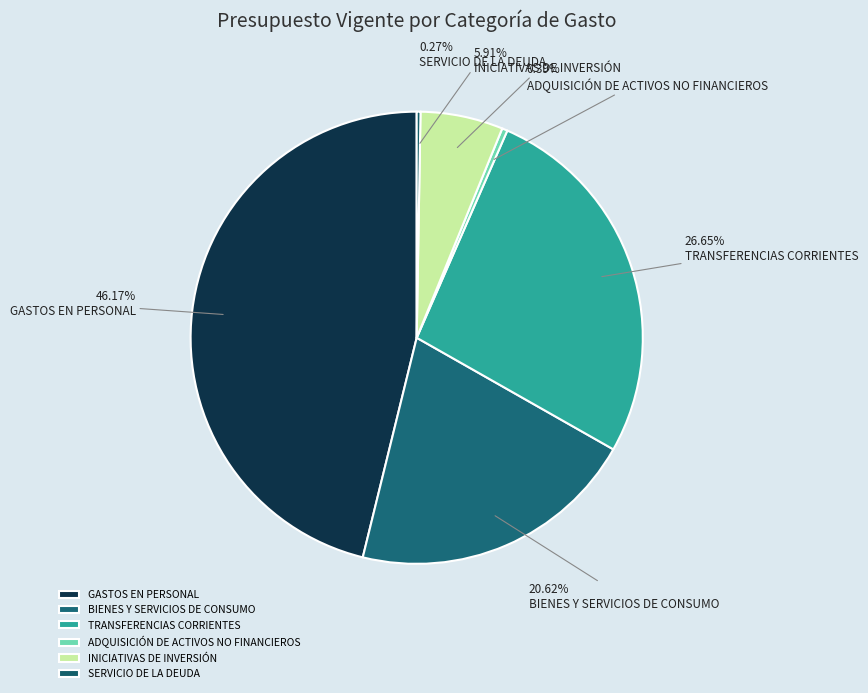

Is there any slice that represents more than half of the pie?

No